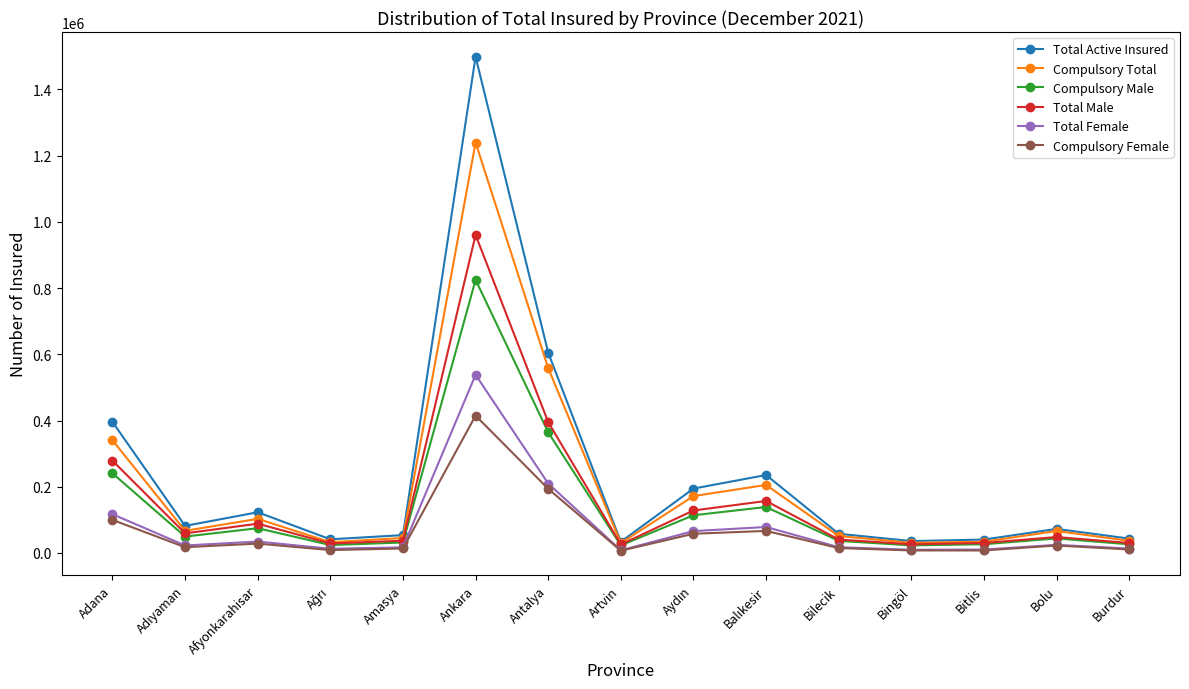

True or false: Total Male has a value of 37044 at Amasya.

True